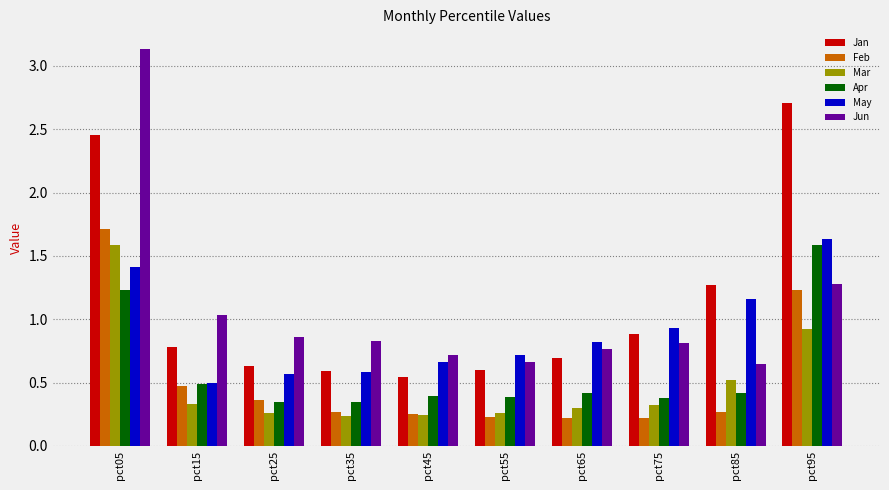

The Feb series shows 0.2 at pct65. True or false?

True